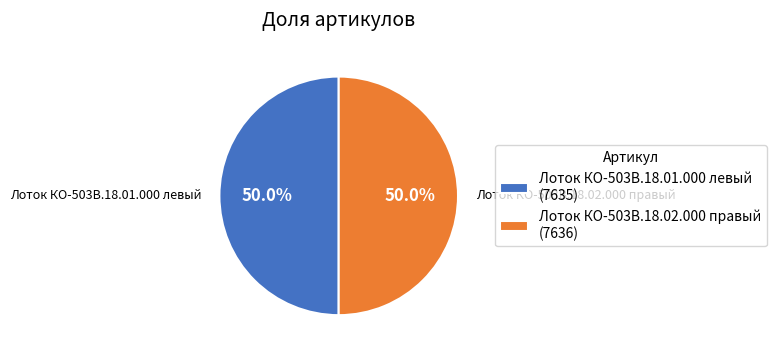

How many slices are in this pie chart?

2